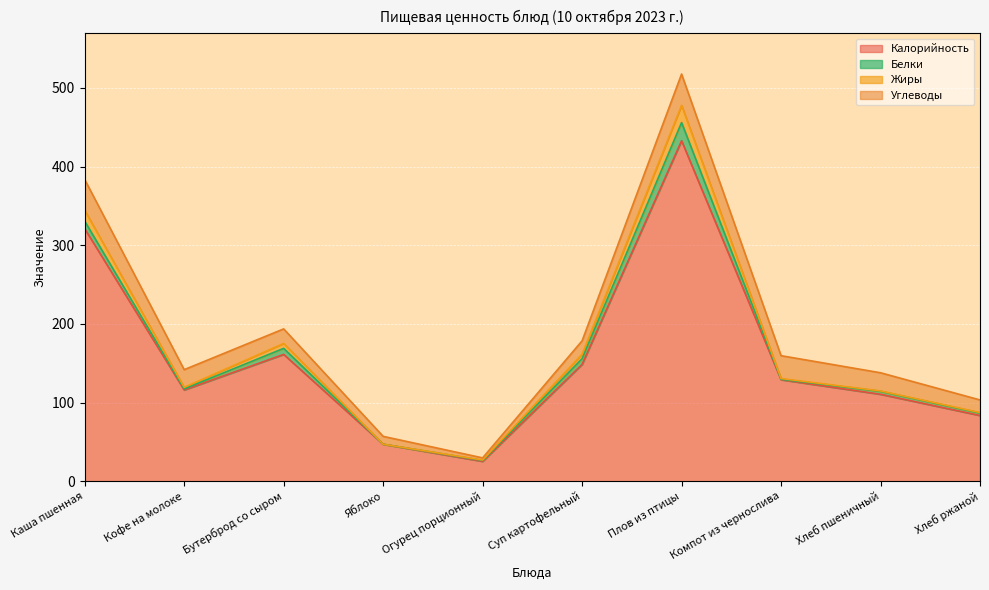

What is the difference between the maximum and minimum values in the Белки series?

23.1